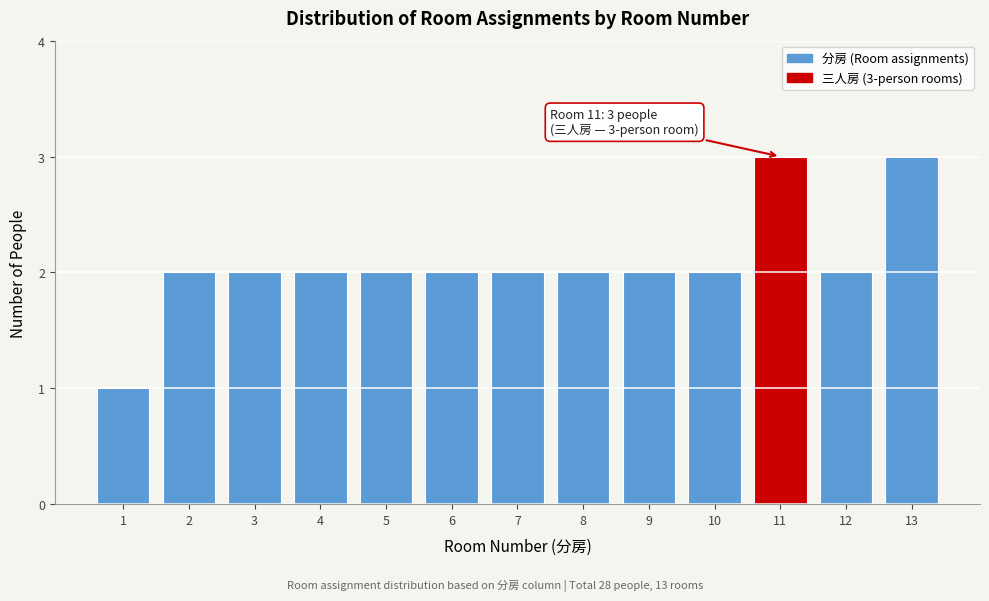

Reading left to right, what are all the values shown in this chart?

1	2	2	2	2	2	2	2	2	2	3	2	3